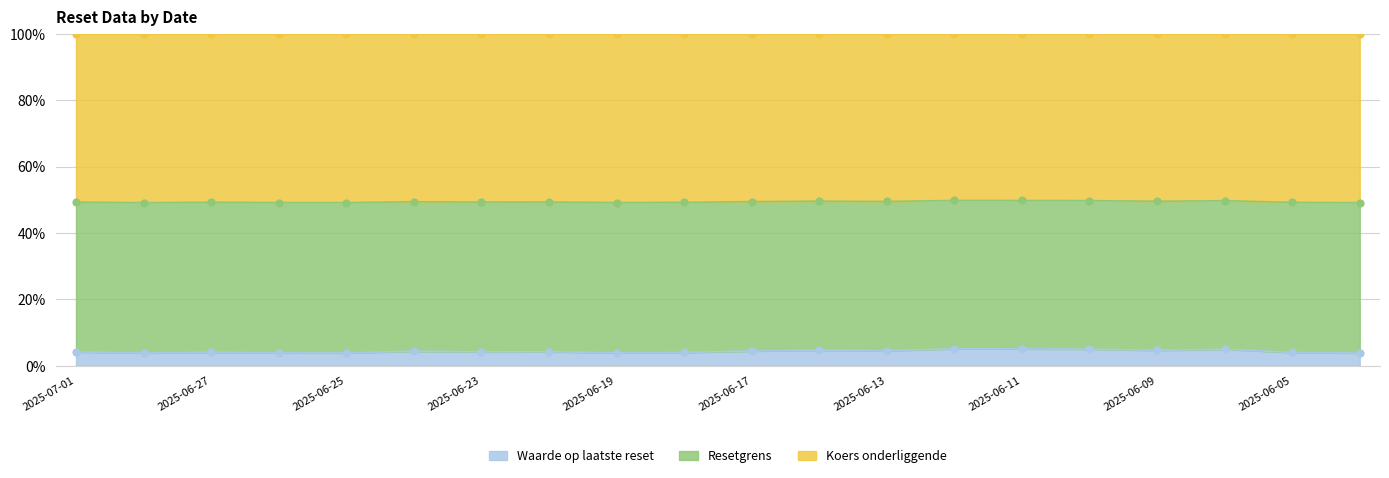

What are all the series names shown in the legend?

Waarde op laatste reset, Resetgrens, Koers onderliggende